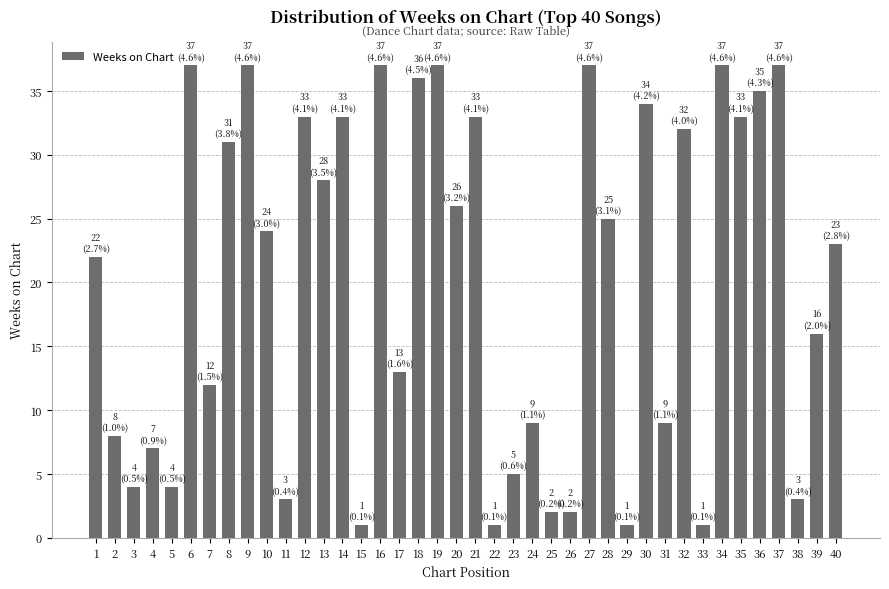

What is the change in value from 11 to 16?

+34